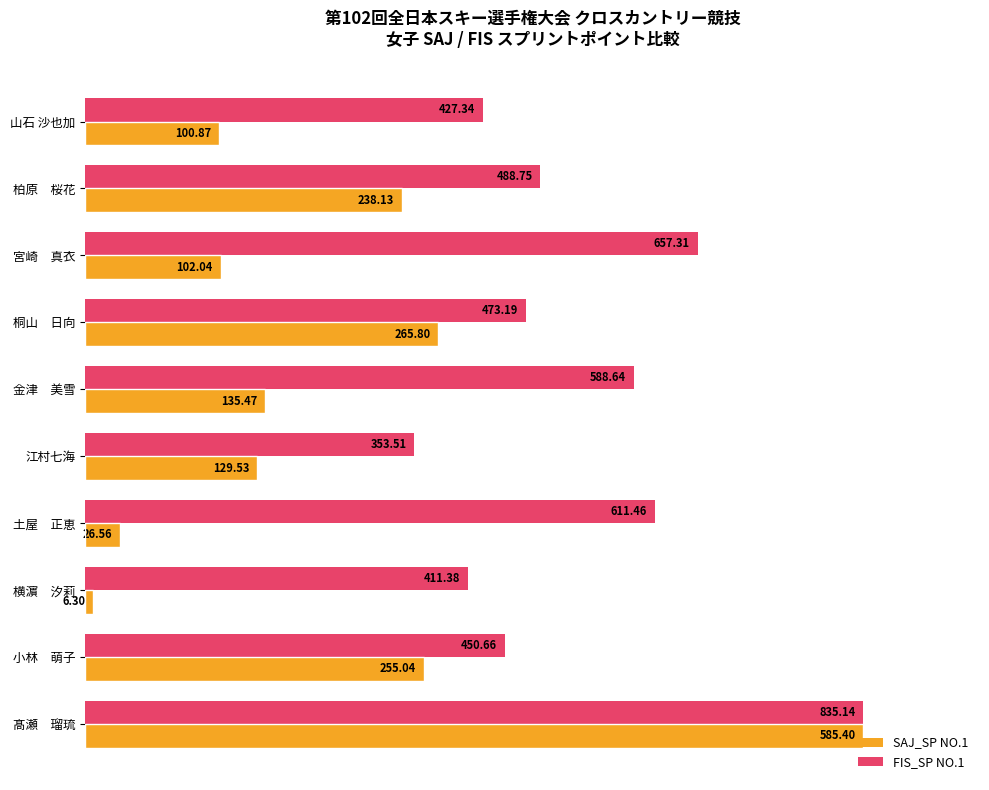

What are all the series names shown in the legend?

SAJ_SP NO.1, FIS_SP NO.1